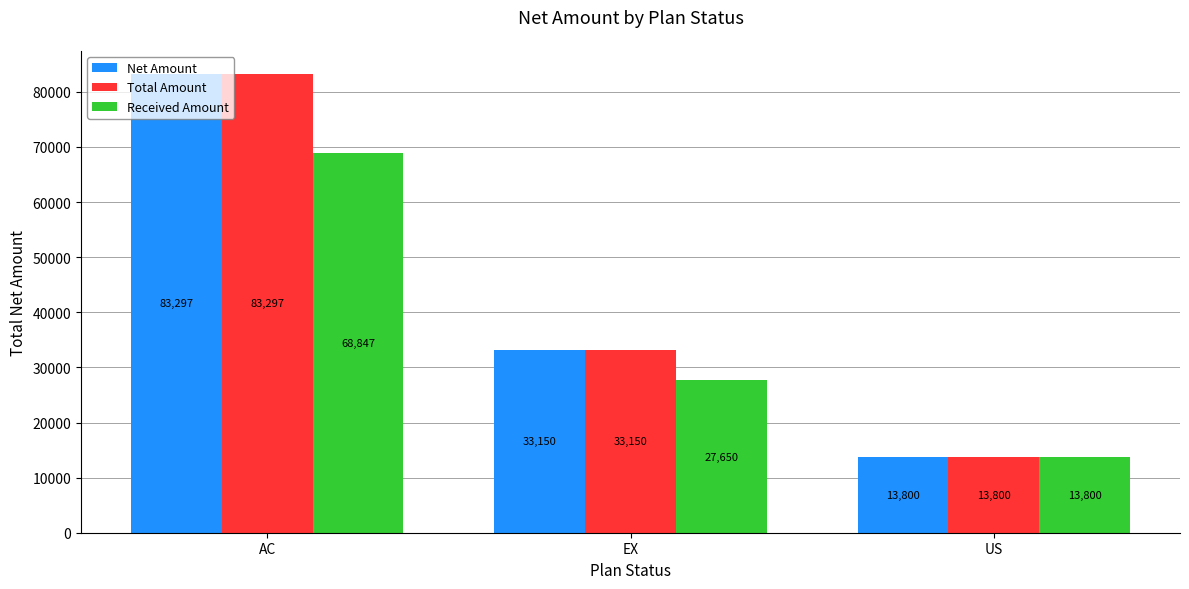

What is the smallest value displayed?

13800